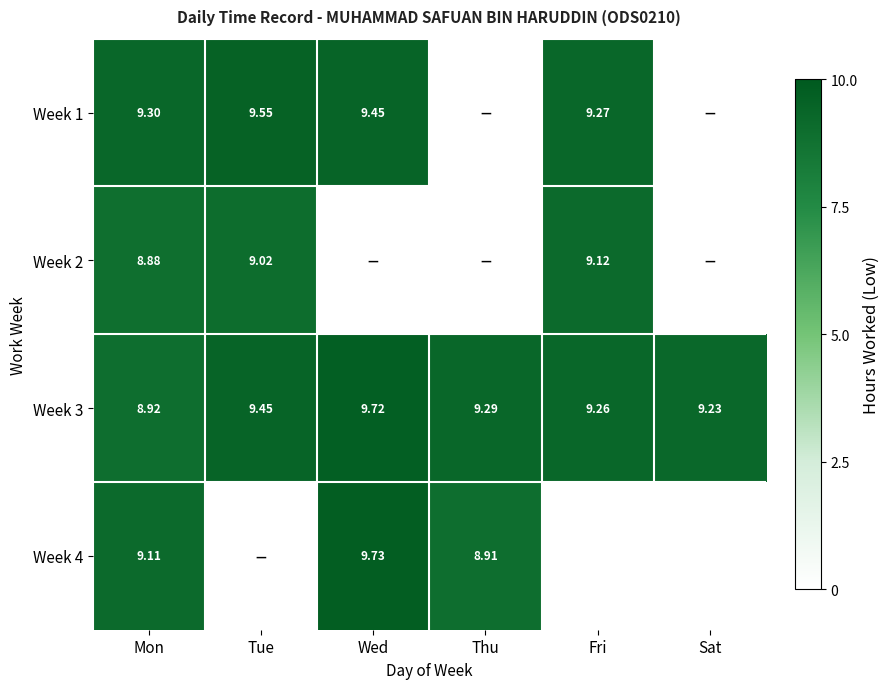

At which label does Week 3 reach its minimum?

Mon